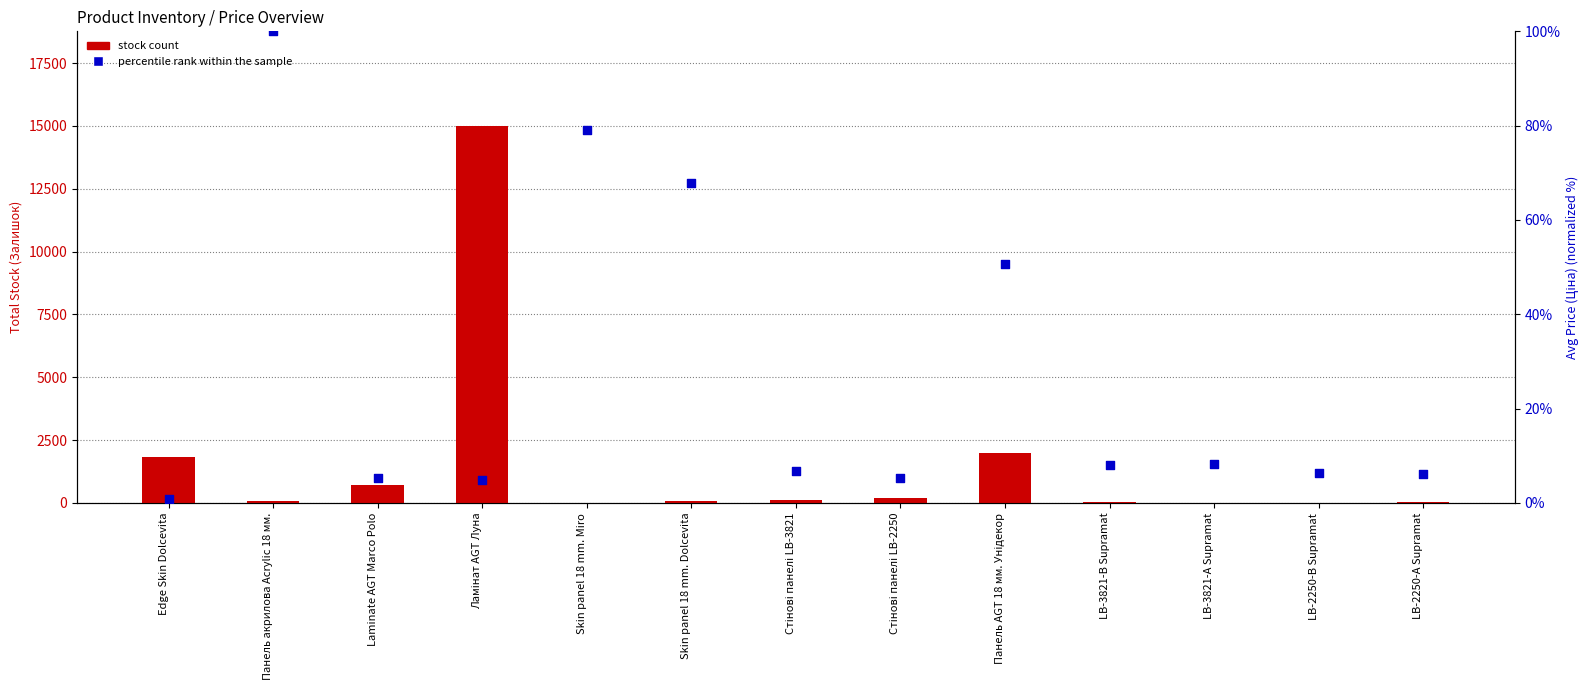

What are all the series names shown in the legend?

stock count, percentile rank within the sample